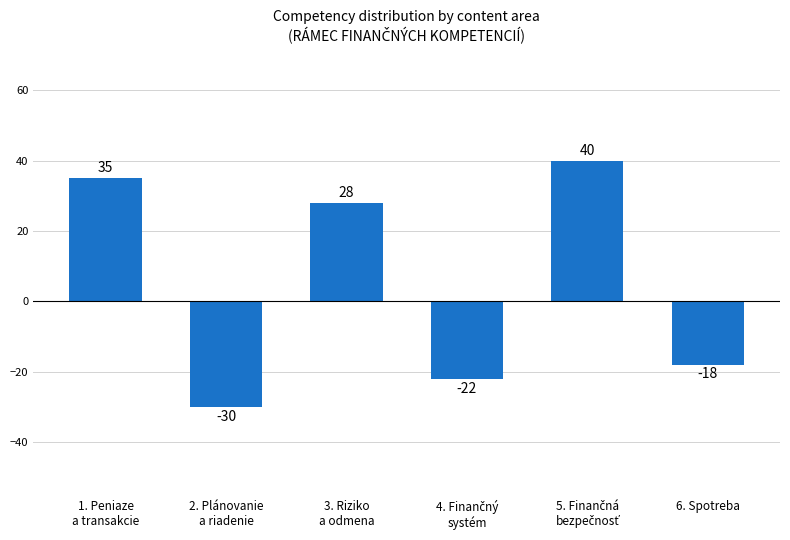

Is it true that the value at 6. Spotreba is -18?

True